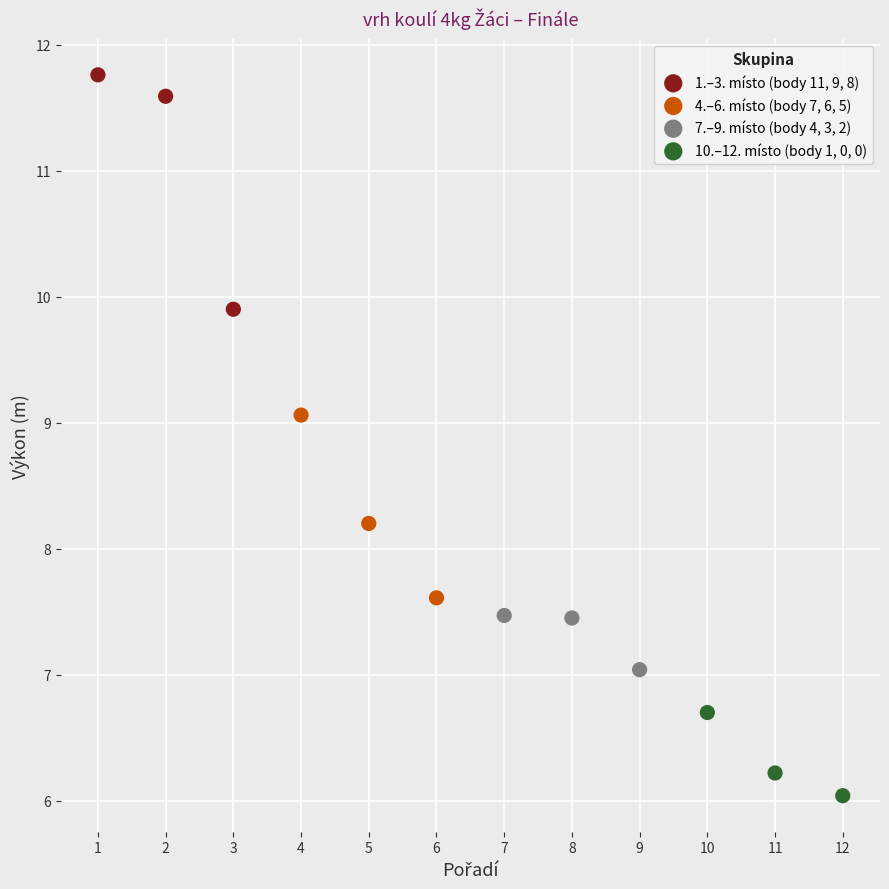

What are all the series names shown in the legend?

1.–3. místo (body 11, 9, 8), 4.–6. místo (body 7, 6, 5), 7.–9. místo (body 4, 3, 2), 10.–12. místo (body 1, 0, 0)